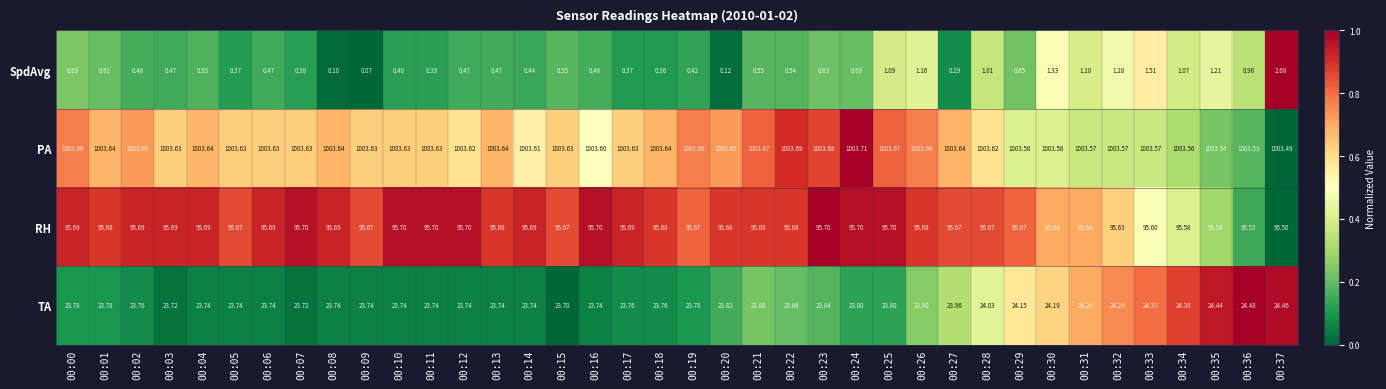

Rank the series by their maximum value, from lowest to highest.

SpdAvg, TA, RH, PA